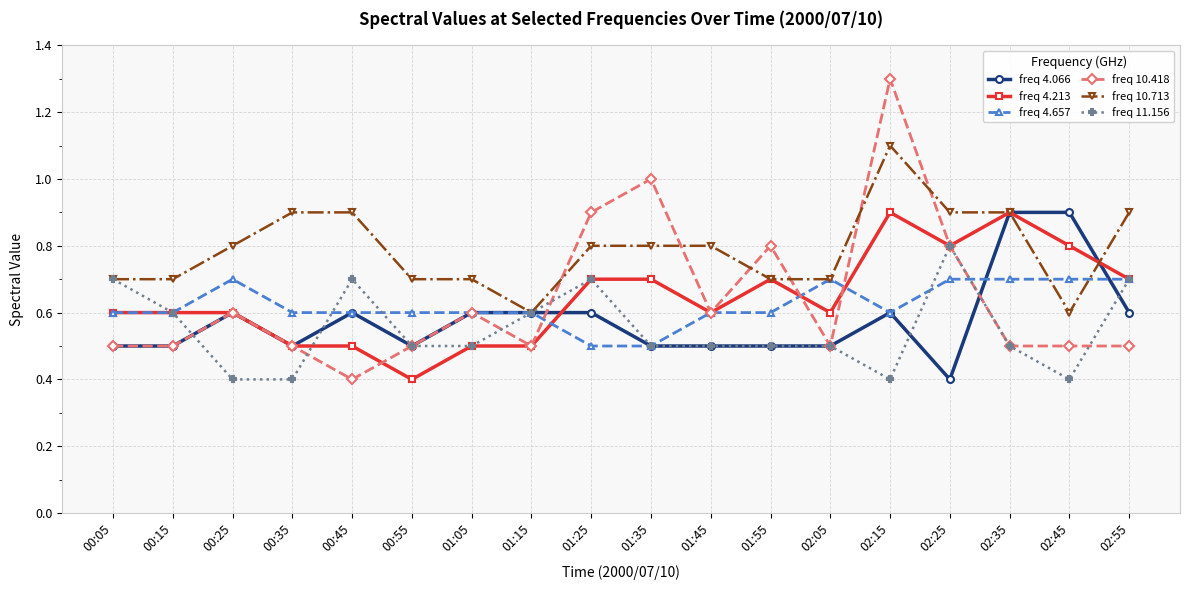

True or false: freq 10.713 and freq 4.066 cross at least once.

True